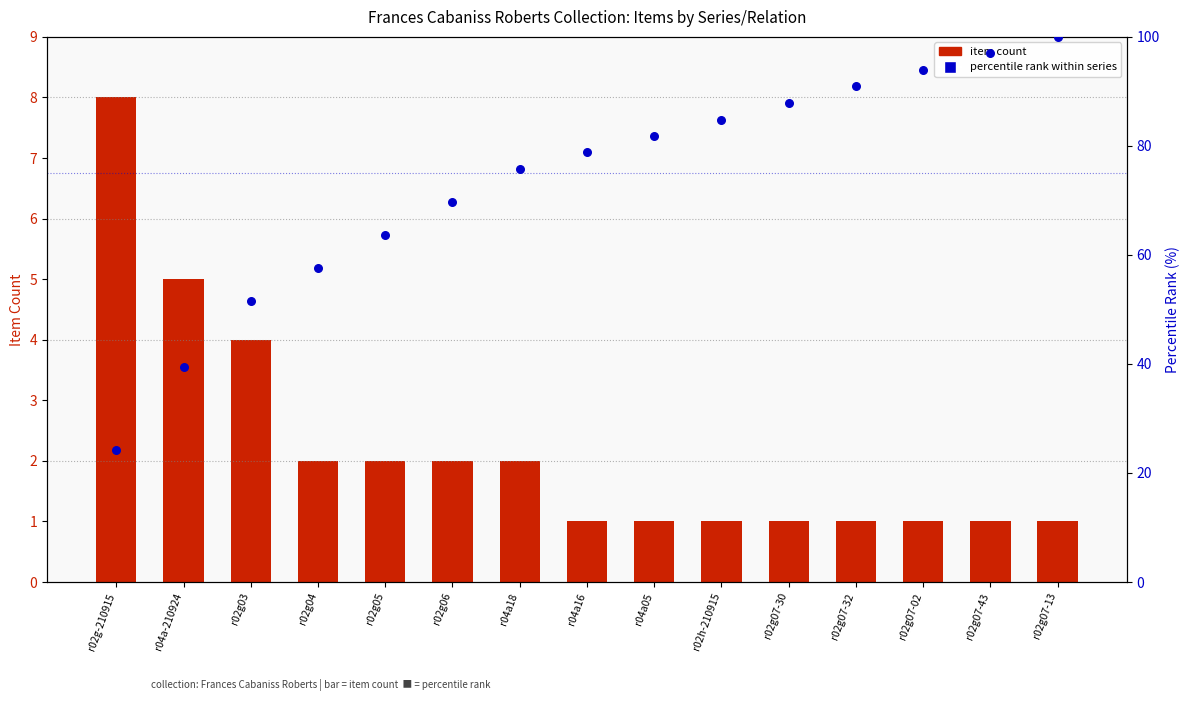

At which category is the sum across all series the highest?

r02g07-13